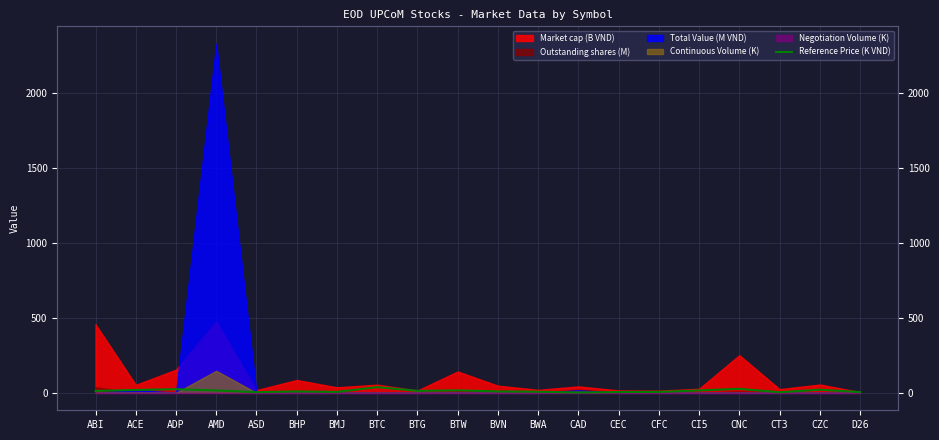

The chart shows a value of 9.5 at ACE. True or false?

False